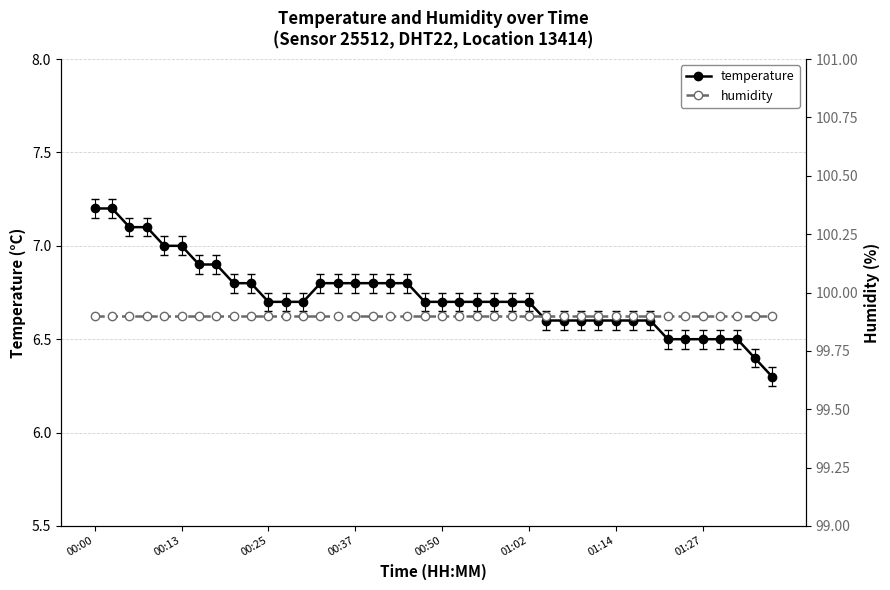

The humidity series shows 99.9 at 23. True or false?

True